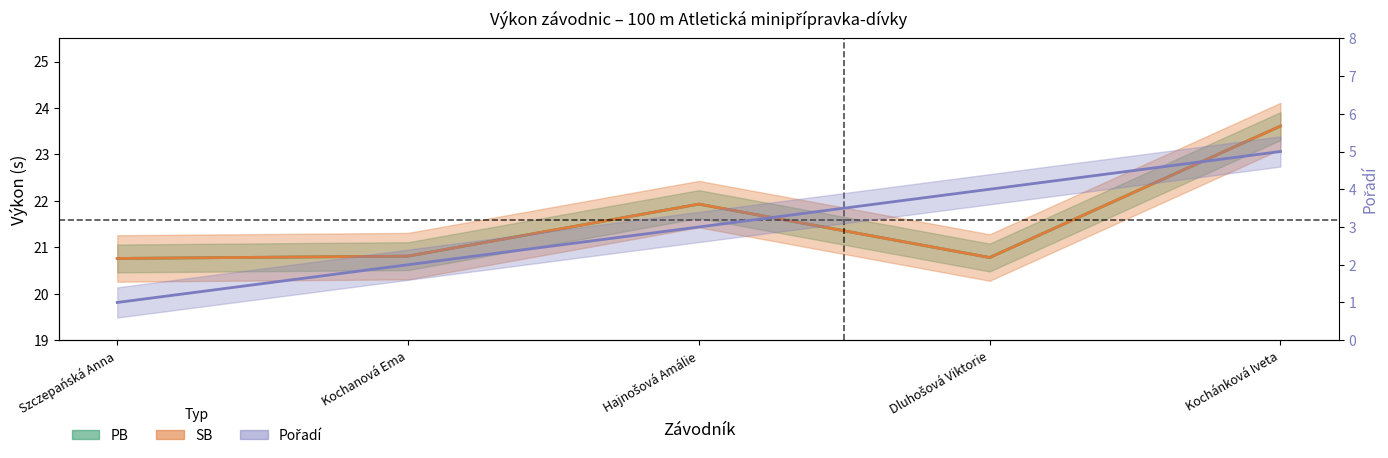

What is the total value across all series at Szczepańská Anna?

42.5